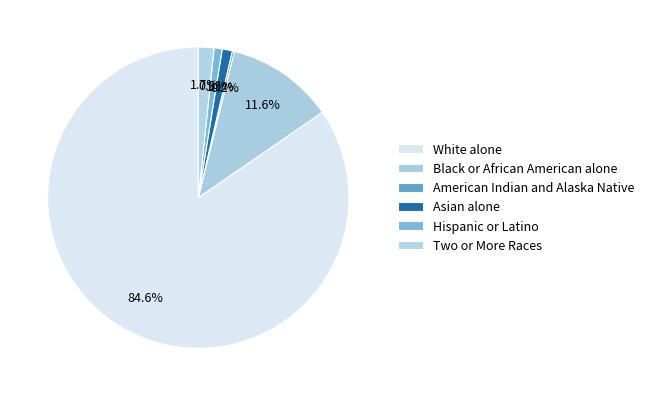

The Hispanic or Latino slice represents 1% of the pie. True or false?

True